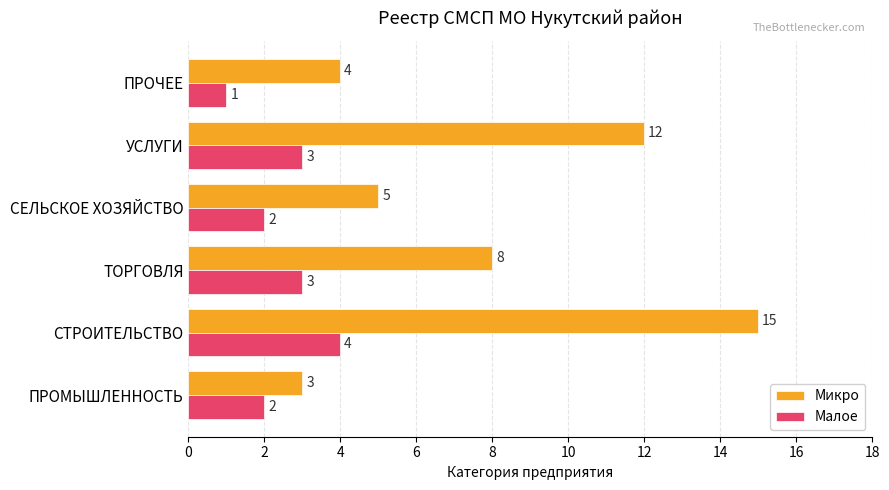

At which category is the sum across all series the highest?

СТРОИТЕЛЬСТВО